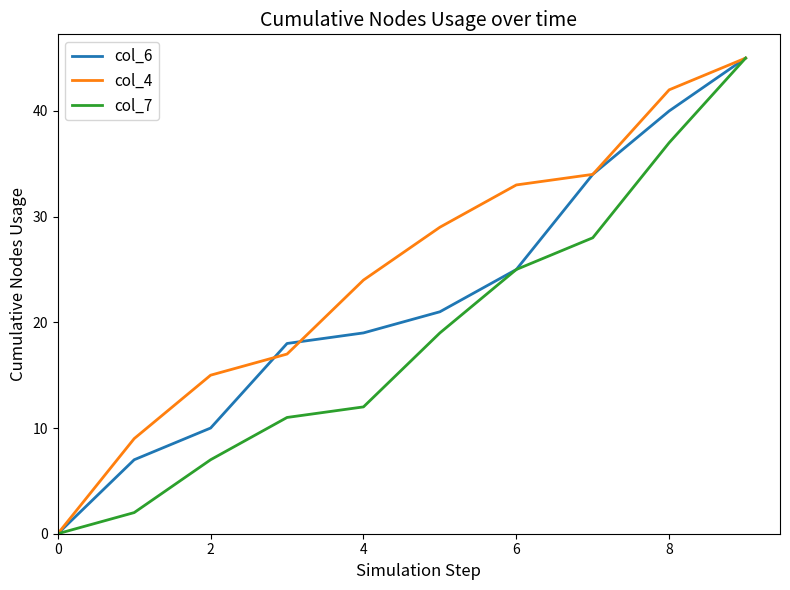

What is the difference between the maximum and minimum values in the col_4 series?

45